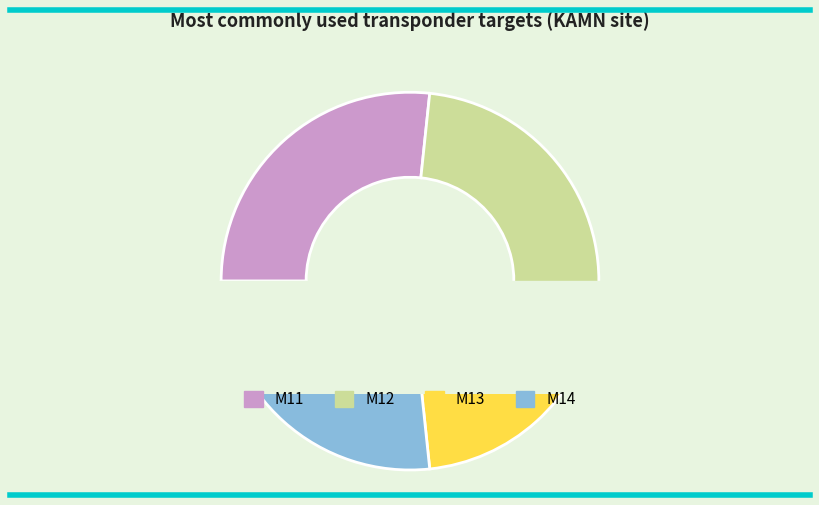

Is the sum of M11 and M13 greater than half?

No